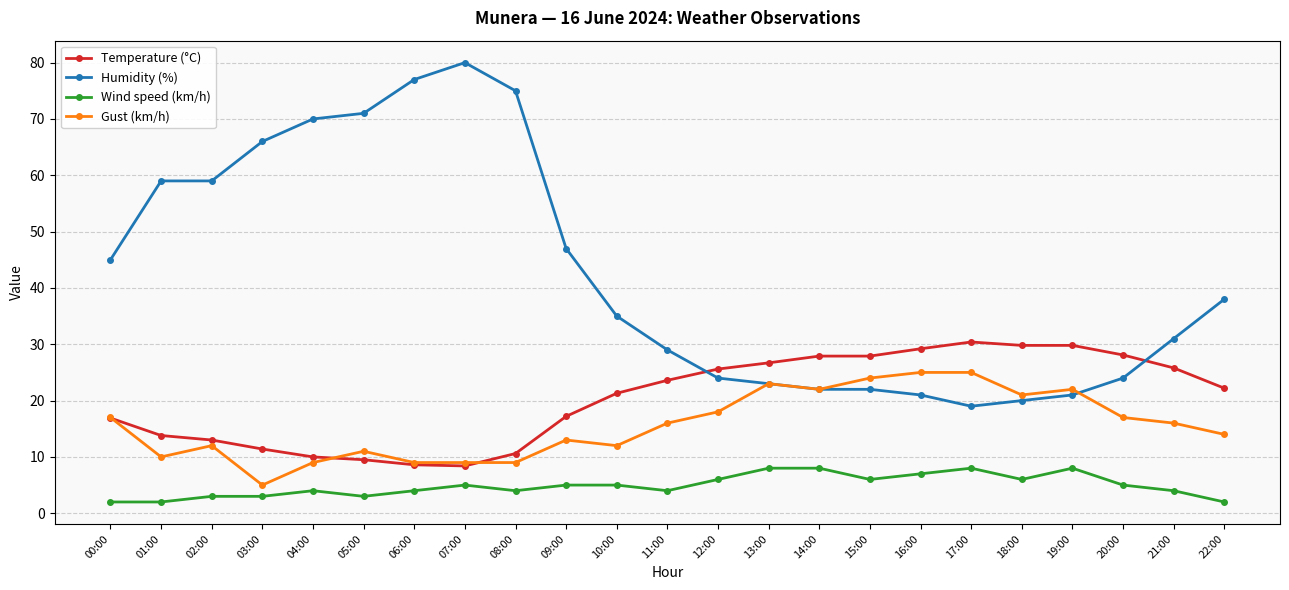

Where is Humidity (%) nearest to the value 49?

09:00